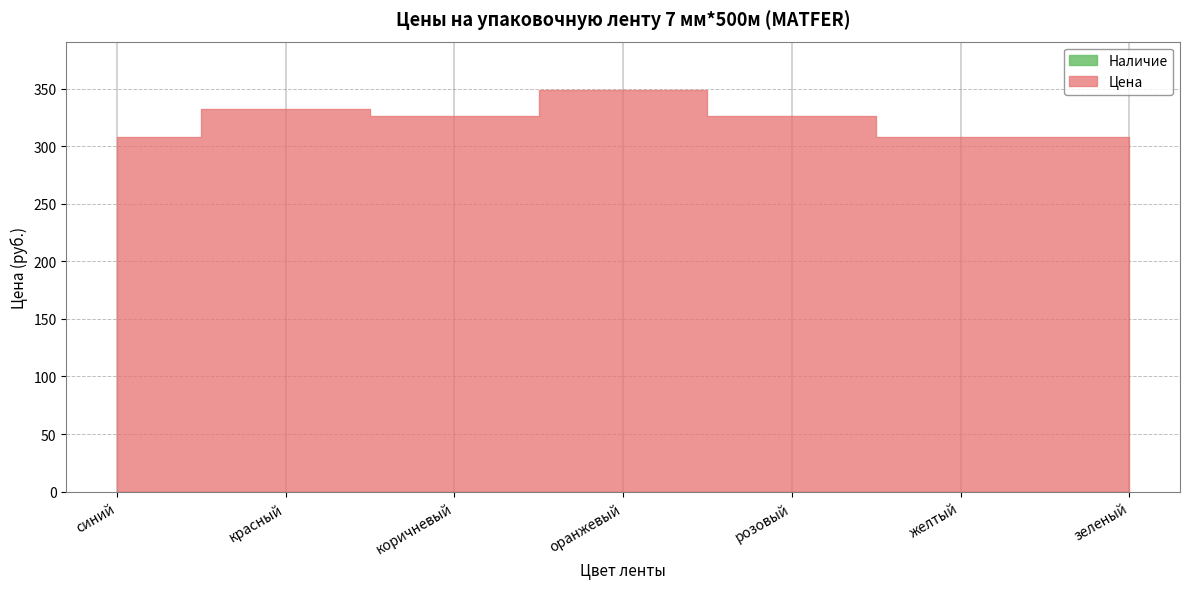

What is the label of the 4th point from the right?

оранжевый